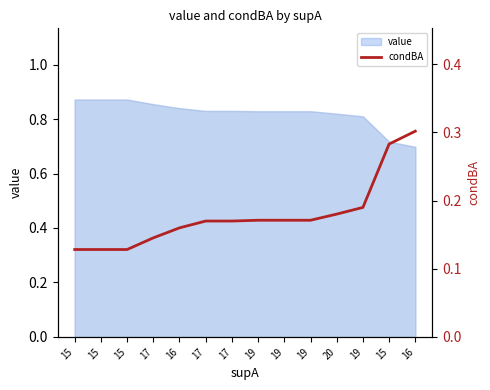

Does the chart have visible grid lines?

No